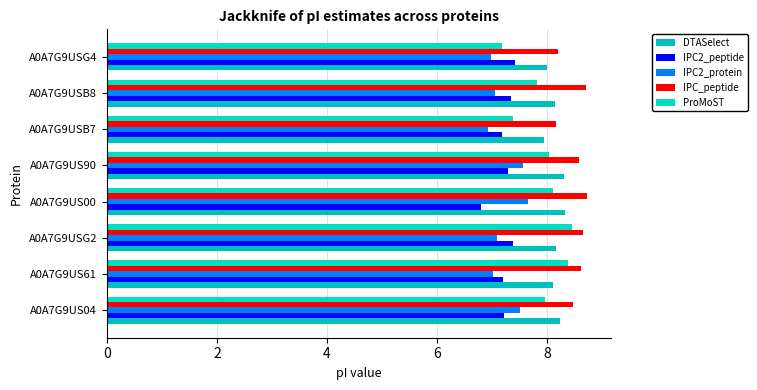

Which series has the widest spread of values?

ProMoST